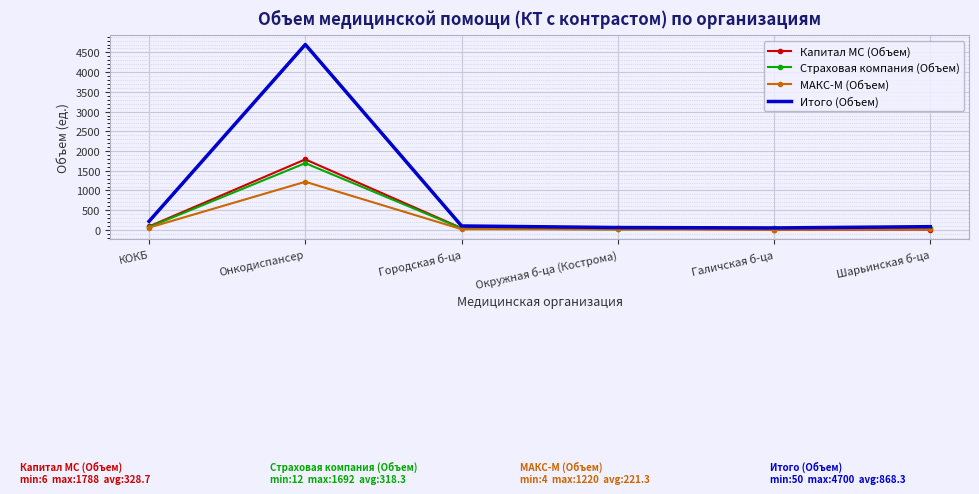

What is the spread (max minus min) of values at Онкодиспансер?

3480